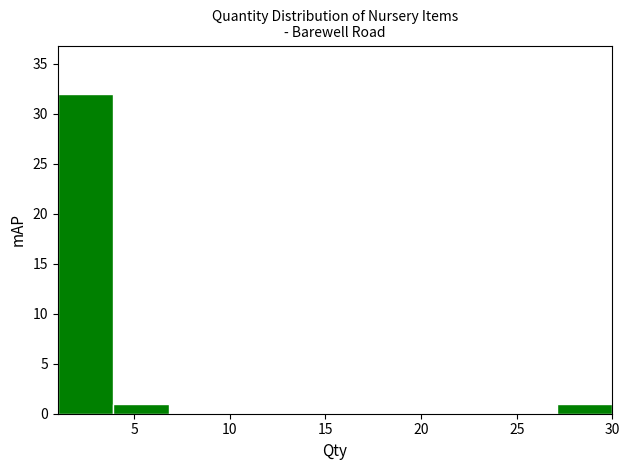

Reading left to right, transcribe this chart: for each bar, give the range it covers on the x-axis and its height. Neither the bar edges nor the heights are printed on the chart, so give them approximately, as read against the axes.

1.0 to 3.9: 32
3.9 to 6.8: 1
6.8 to 9.7: 0
9.7 to 12.6: 0
12.6 to 15.5: 0
15.5 to 18.4: 0
18.4 to 21.3: 0
21.3 to 24.2: 0
24.2 to 27.1: 0
27.1 to 30.0: 1